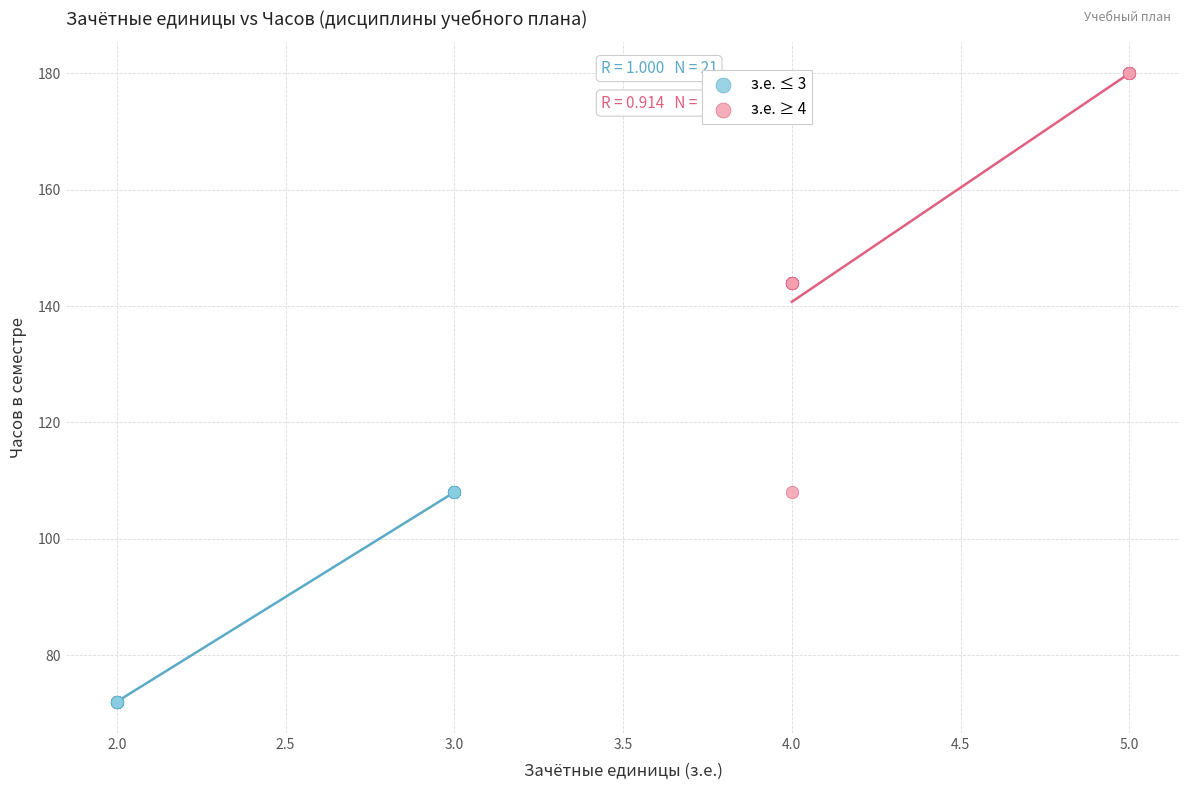

Which series reaches the minimum Y coordinate?

з.е. ≤ 3